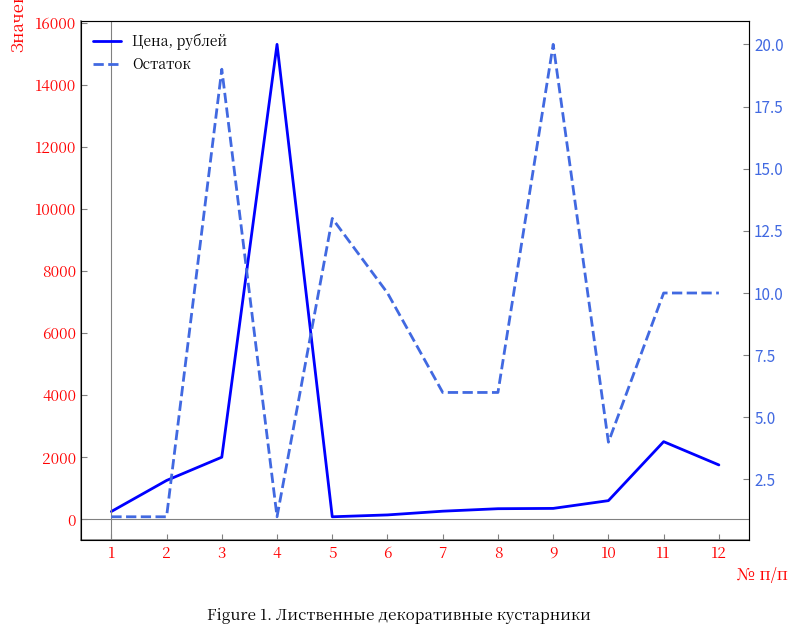

True or false: Цена, рублей has more than 0 points higher than both neighbors.

True